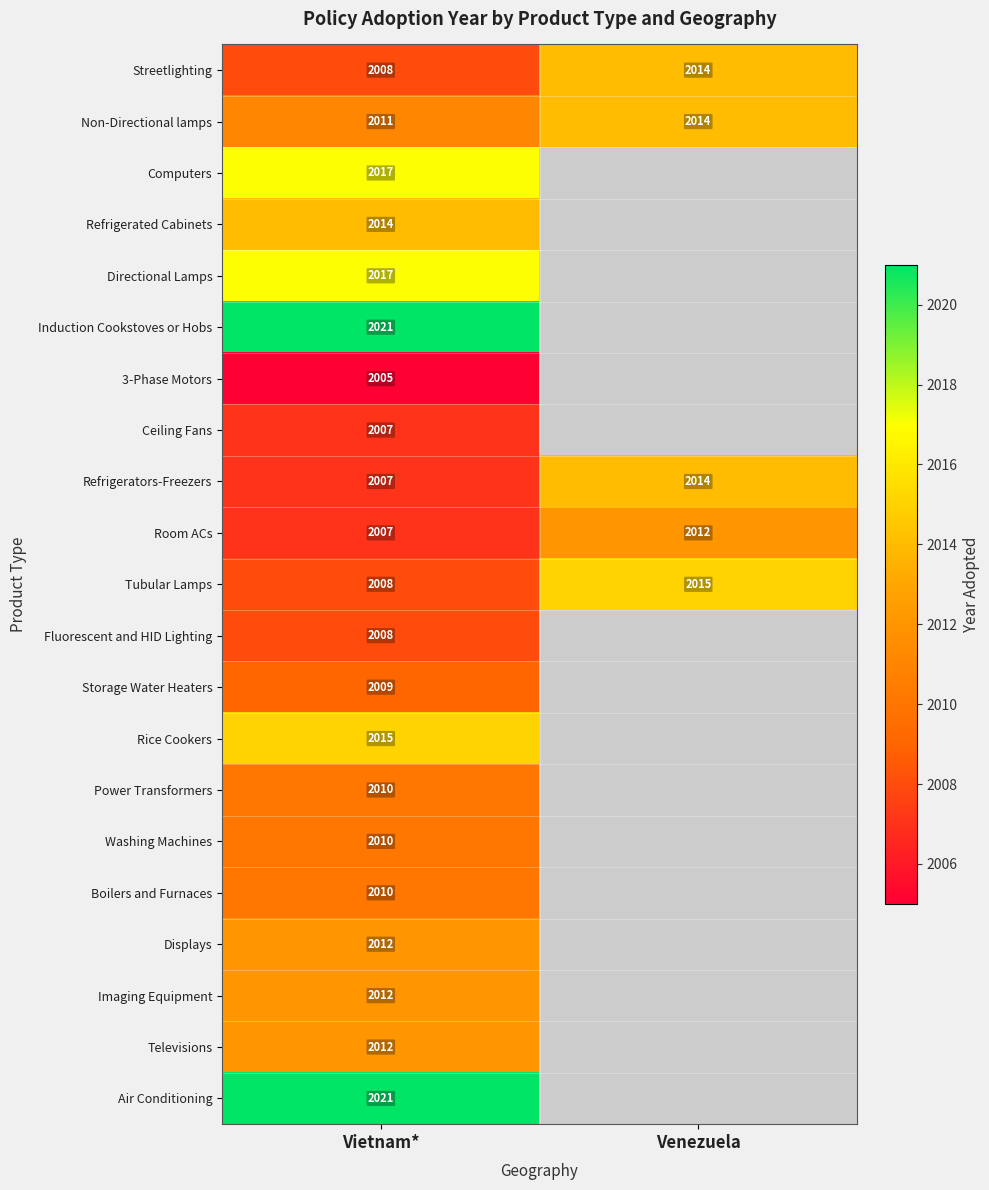

At which label does Streetlighting reach its minimum?

Vietnam*